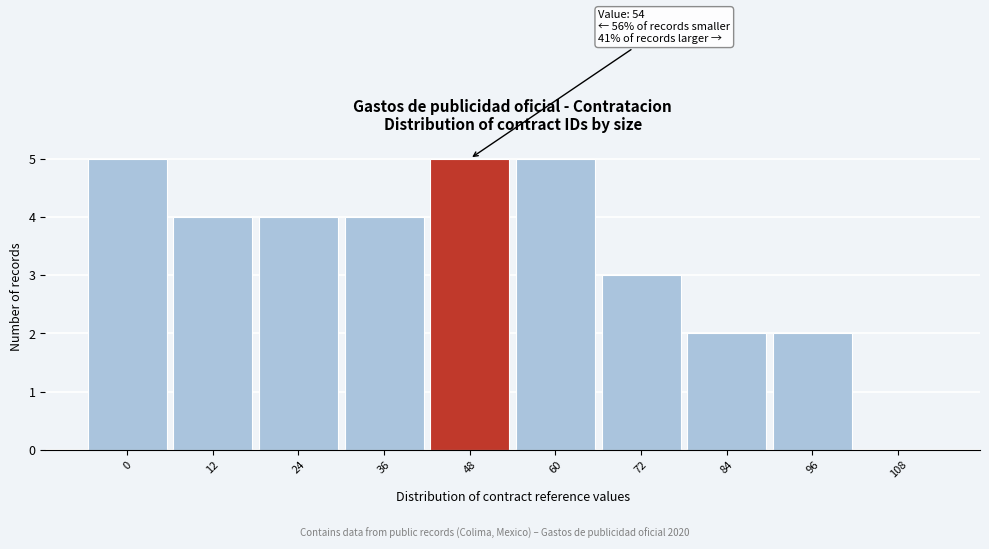

Reading left to right, transcribe all the data shown in this chart.

0=5	12=4	24=4	36=4	48=5	60=5	72=3	84=2	96=2	108=0